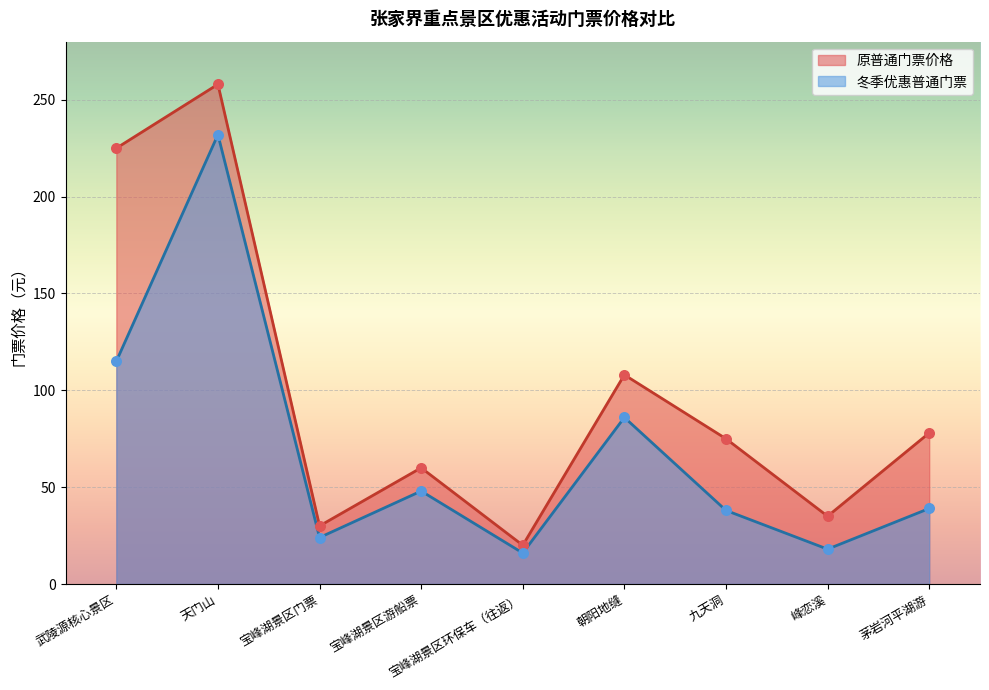

Which series has the widest spread of Y values?

原普通门票价格